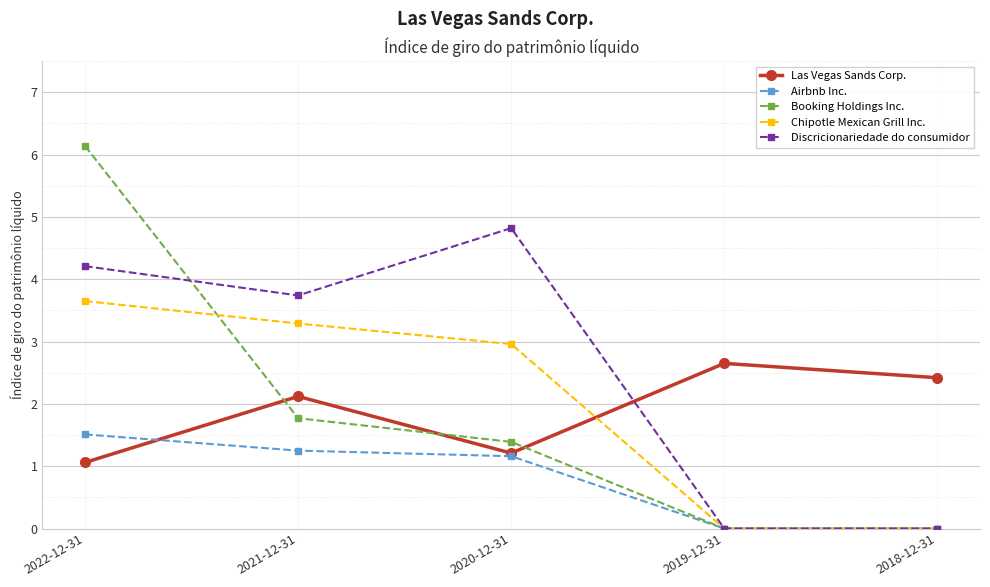

At which category is the sum across all series the highest?

2022-12-31